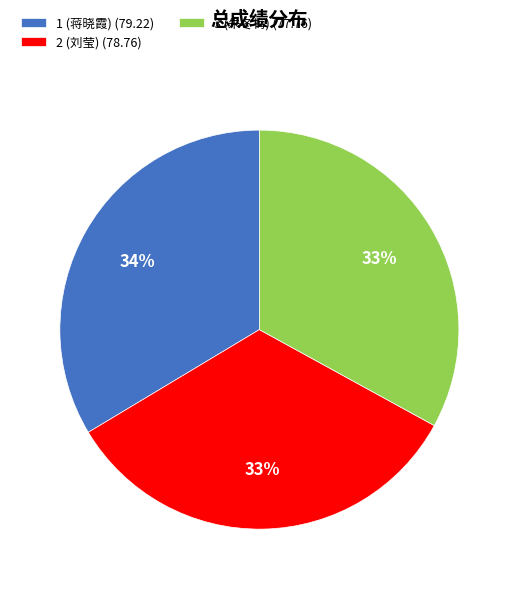

To the nearest percent, what is the average slice percentage?

33%